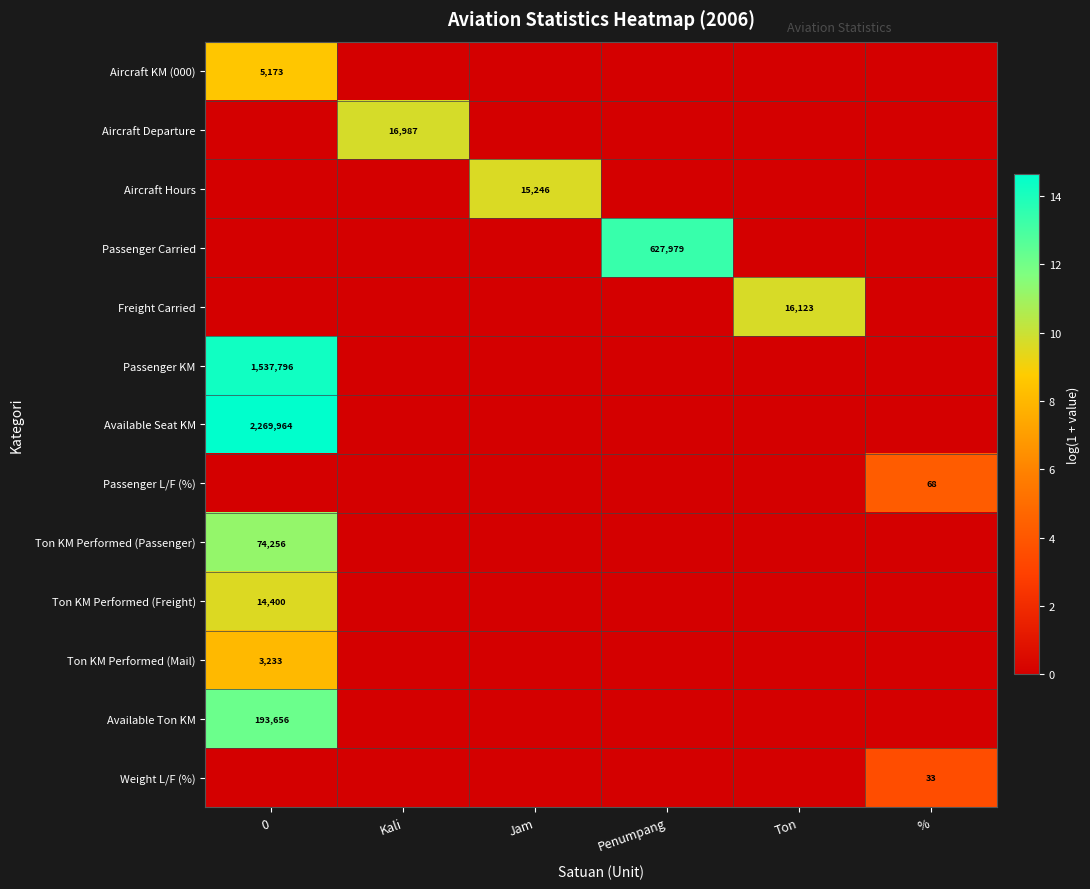

The Aircraft KM (000) series shows 5173 at 0. True or false?

True